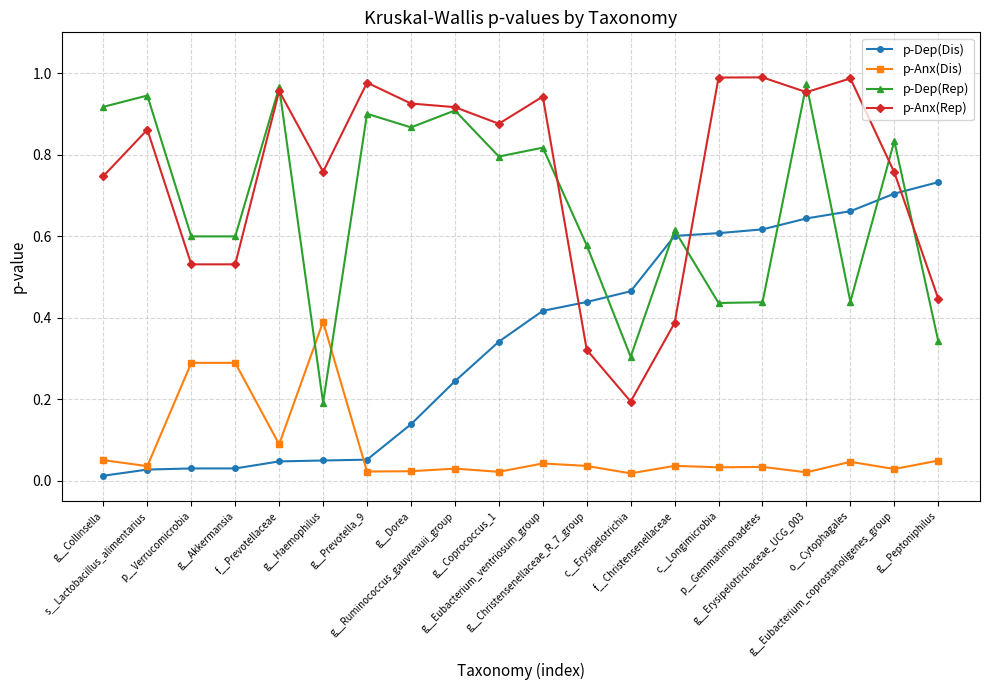

Which series ends up on top after the final intersection of p-Dep(Dis) and p-Anx(Rep)?

p-Dep(Dis)